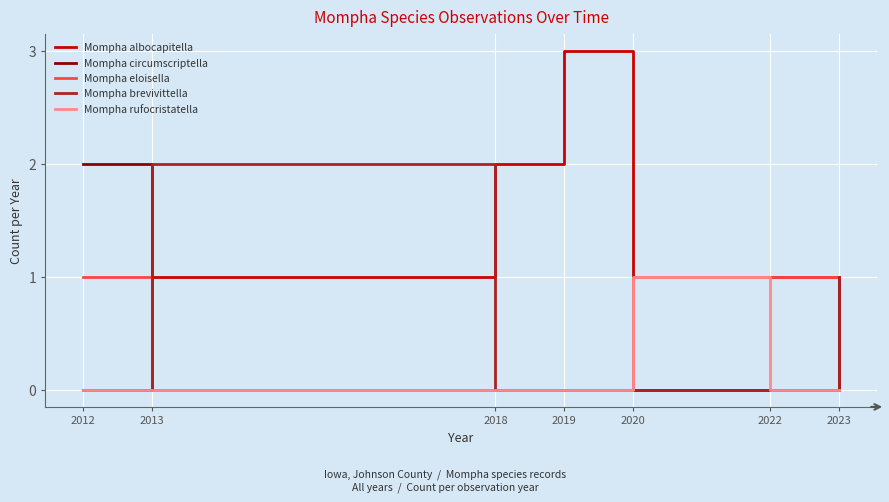

Which series changed the most between 2012 and 2019?

Mompha albocapitella